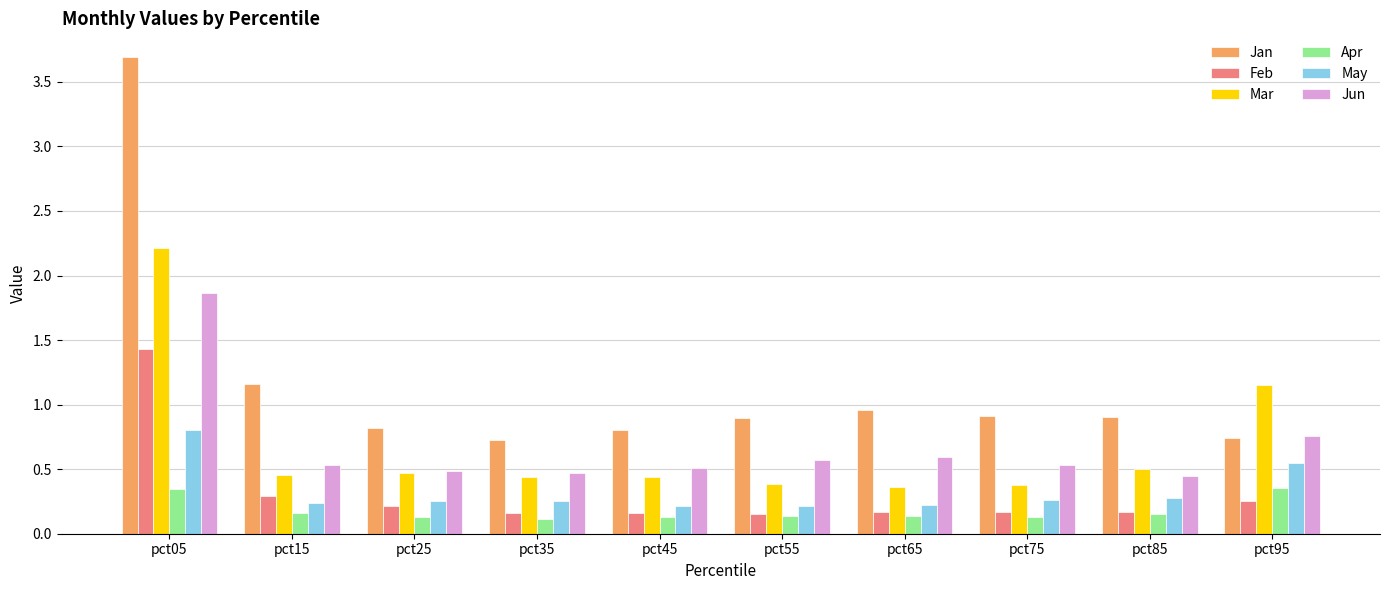

Which series has the widest spread of values?

Jan